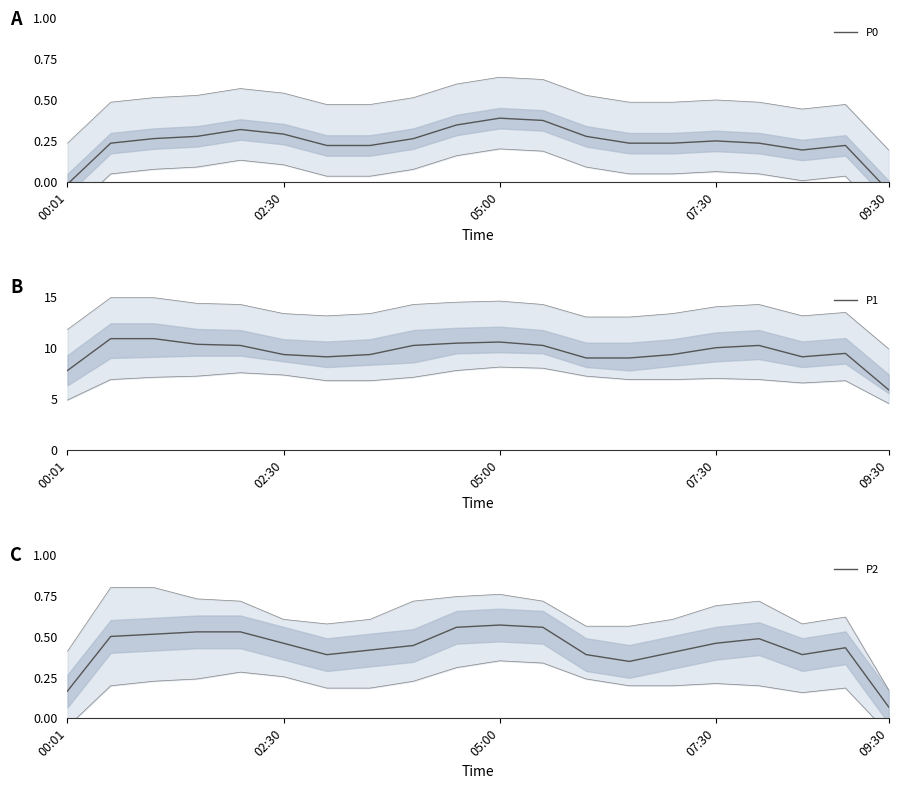

Is it true that P1 equals 16.5 at 02:30?

False